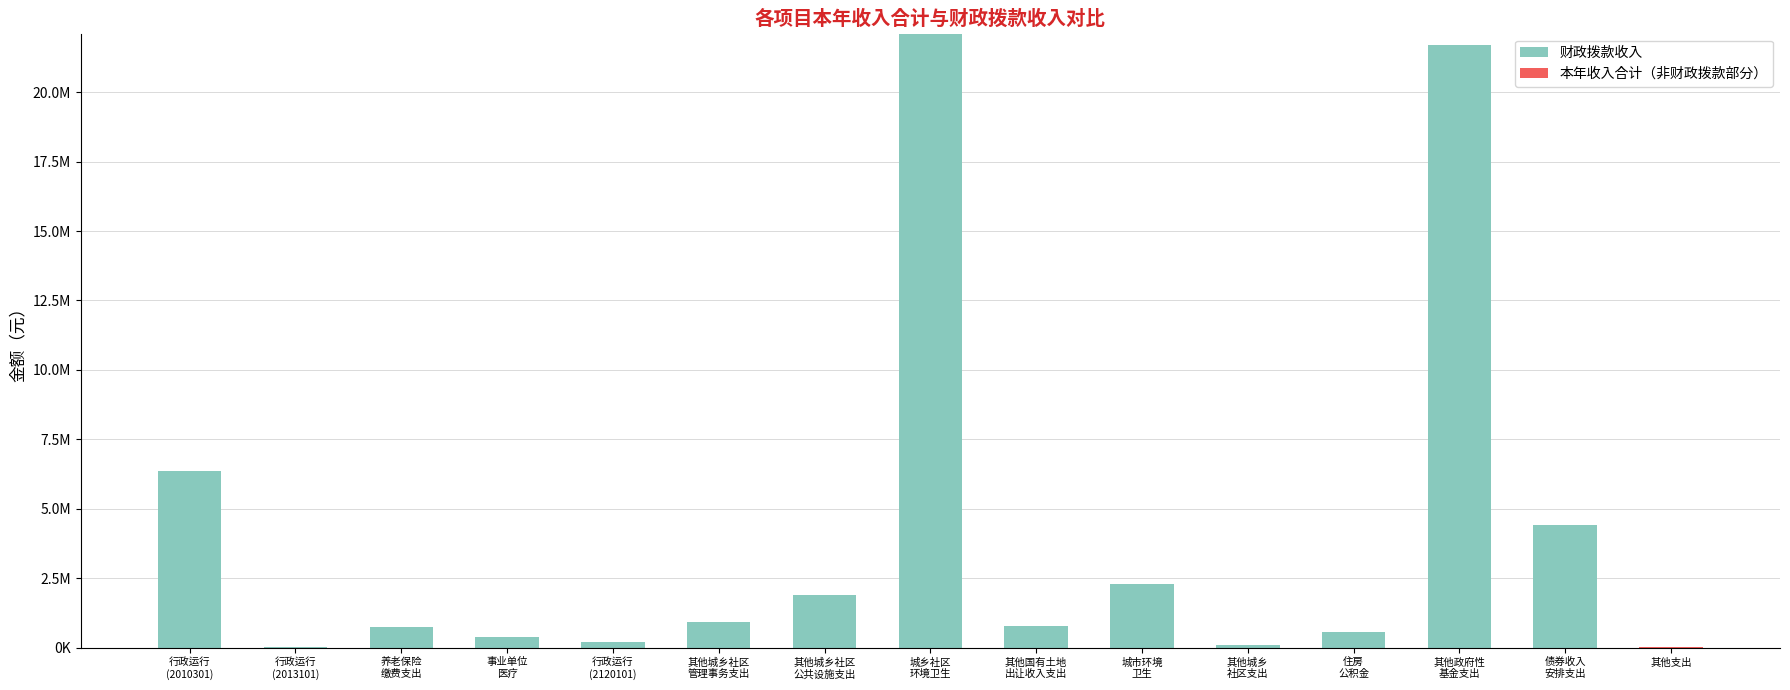

At 其他国有土地
出让收入支出, list the series in order from largest to smallest.

财政拨款收入, 本年收入合计（非财政拨款部分）